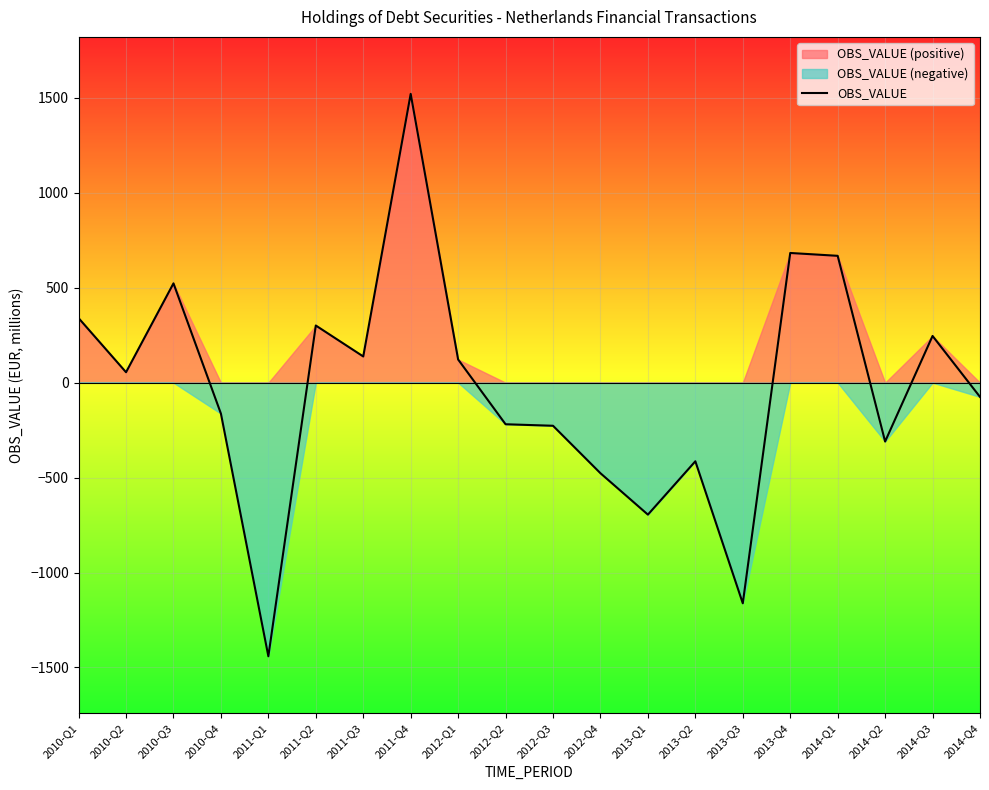

True or false: the data shows -245 at 2010-Q4.

False